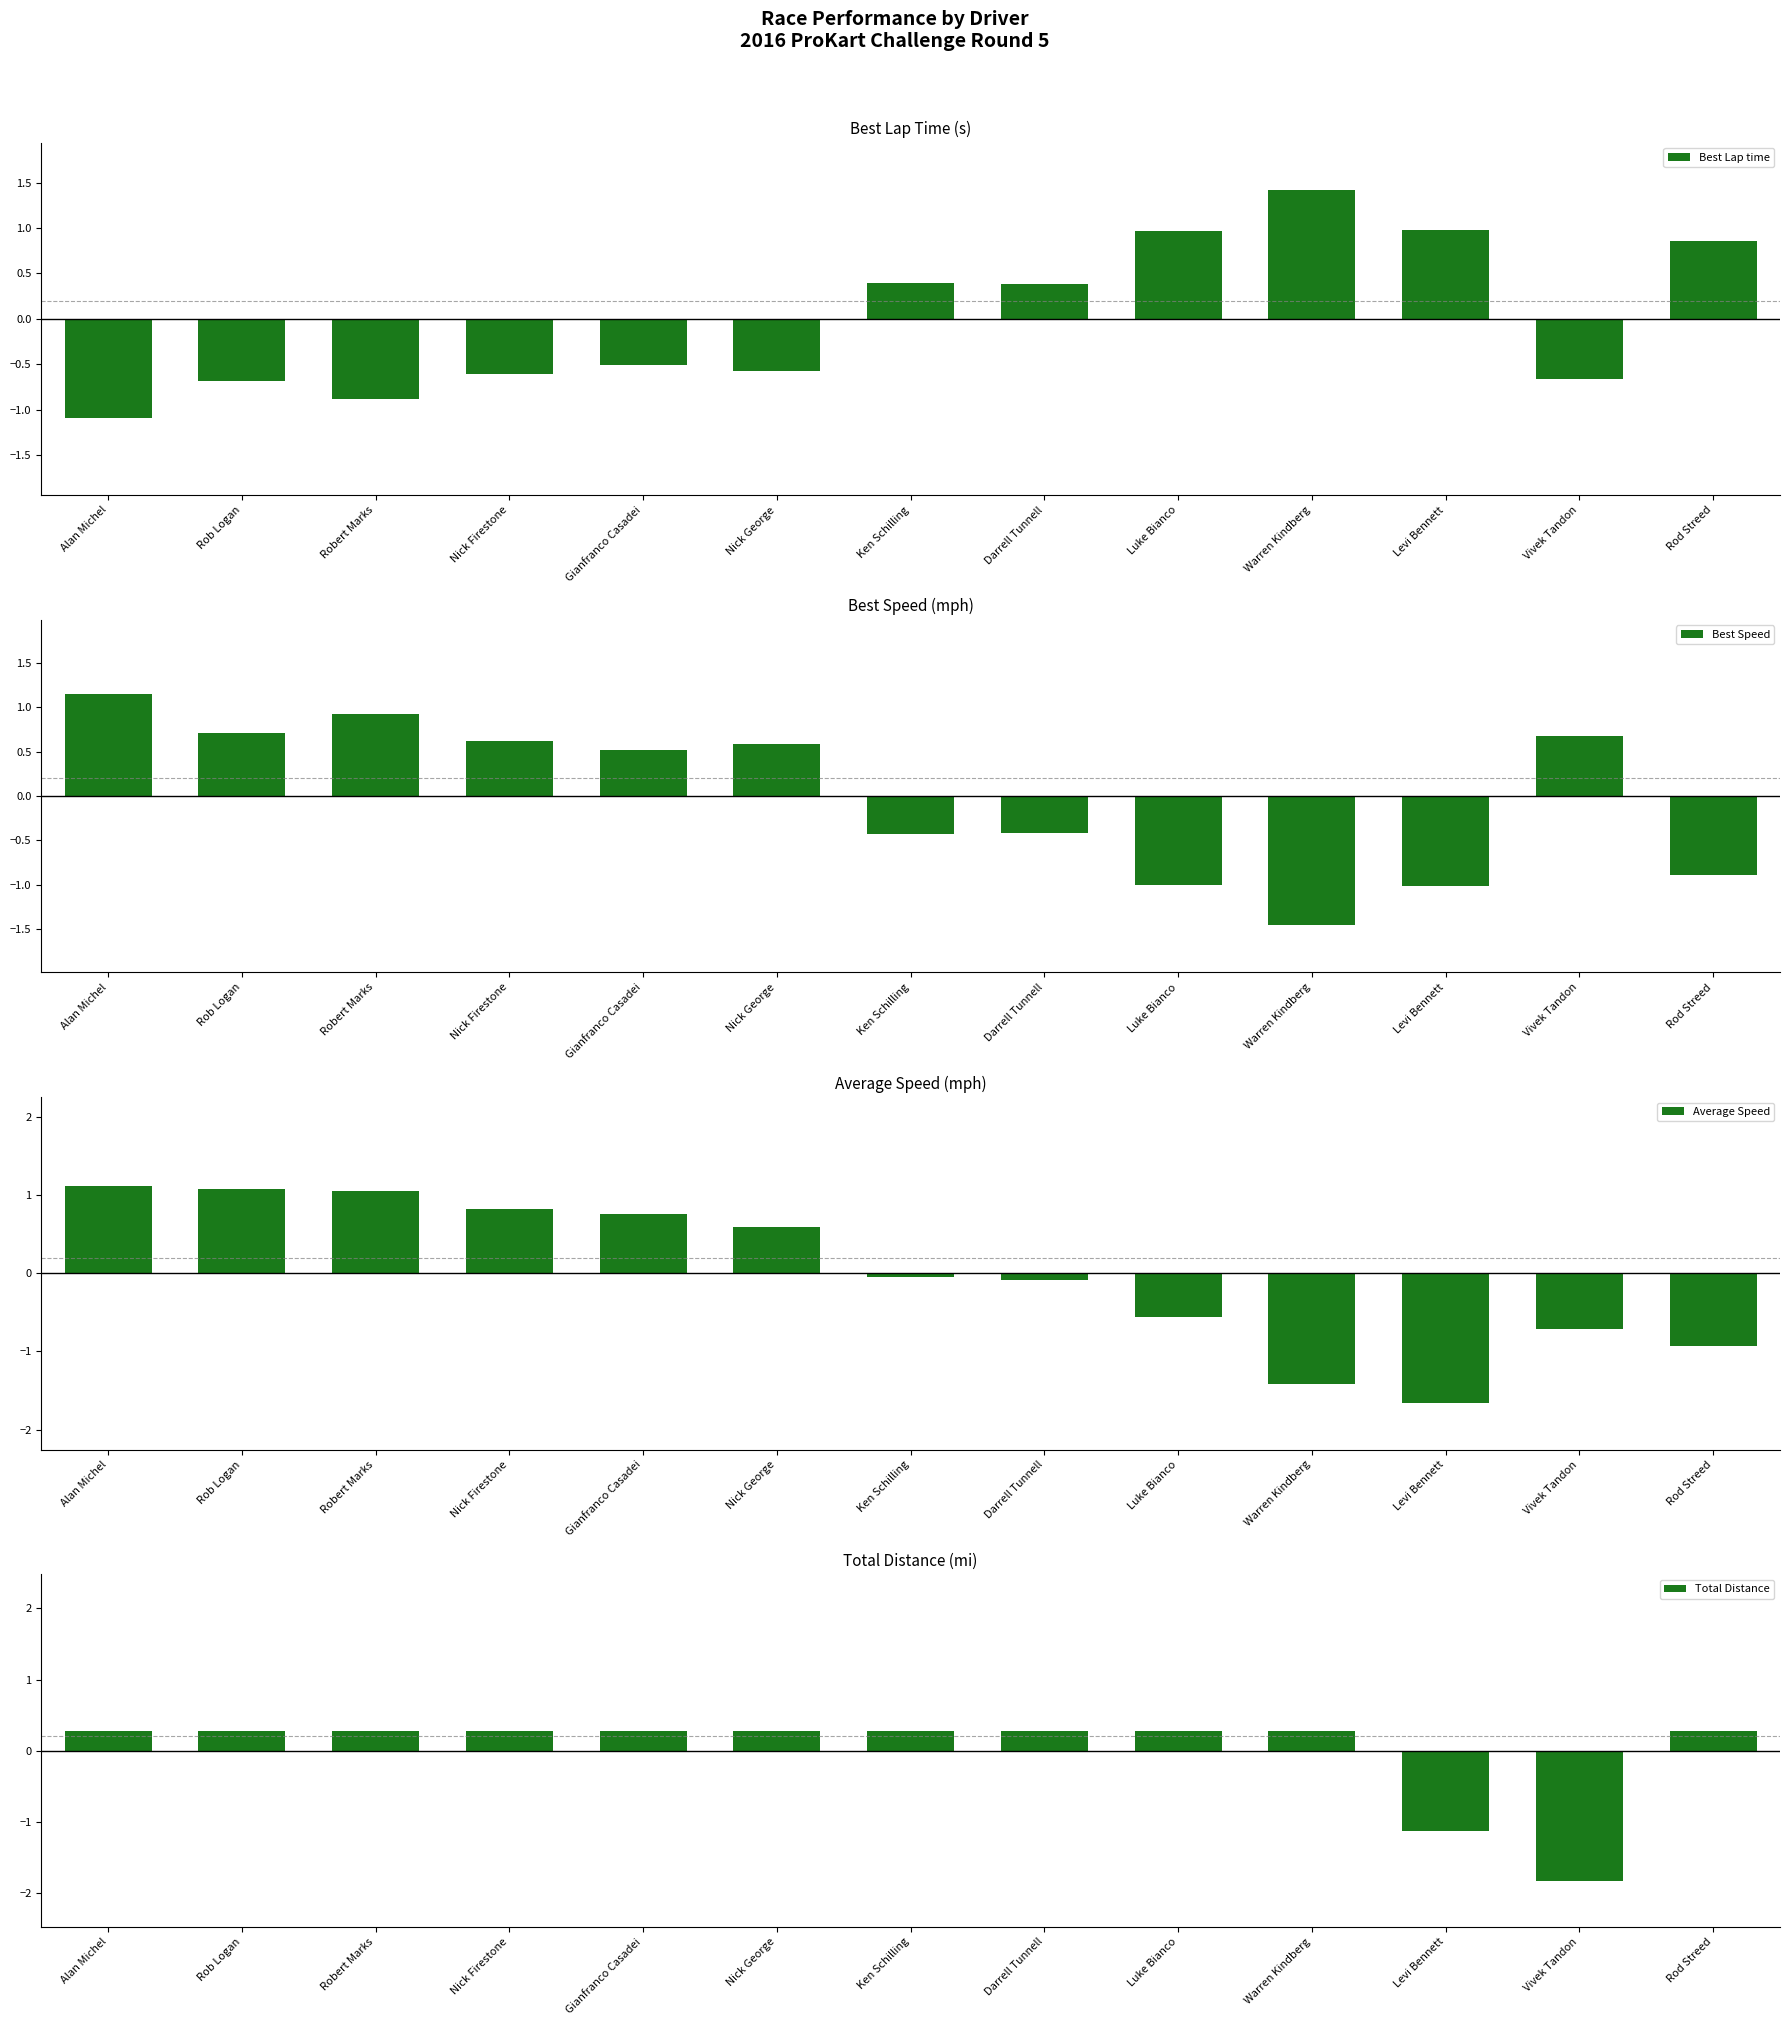

What are all the series names shown in the legend?

Best Lap time, Best Speed, Average Speed, Total Distance